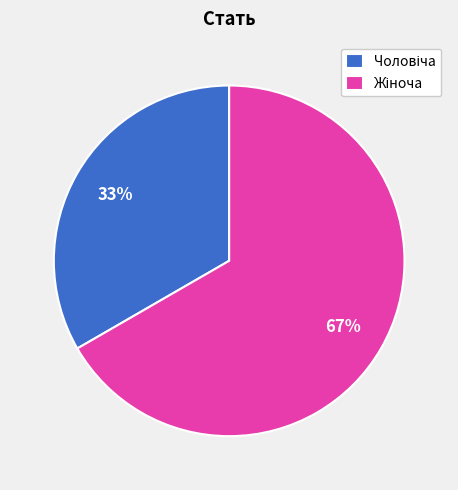

To the nearest percent, what is the average slice percentage?

50%